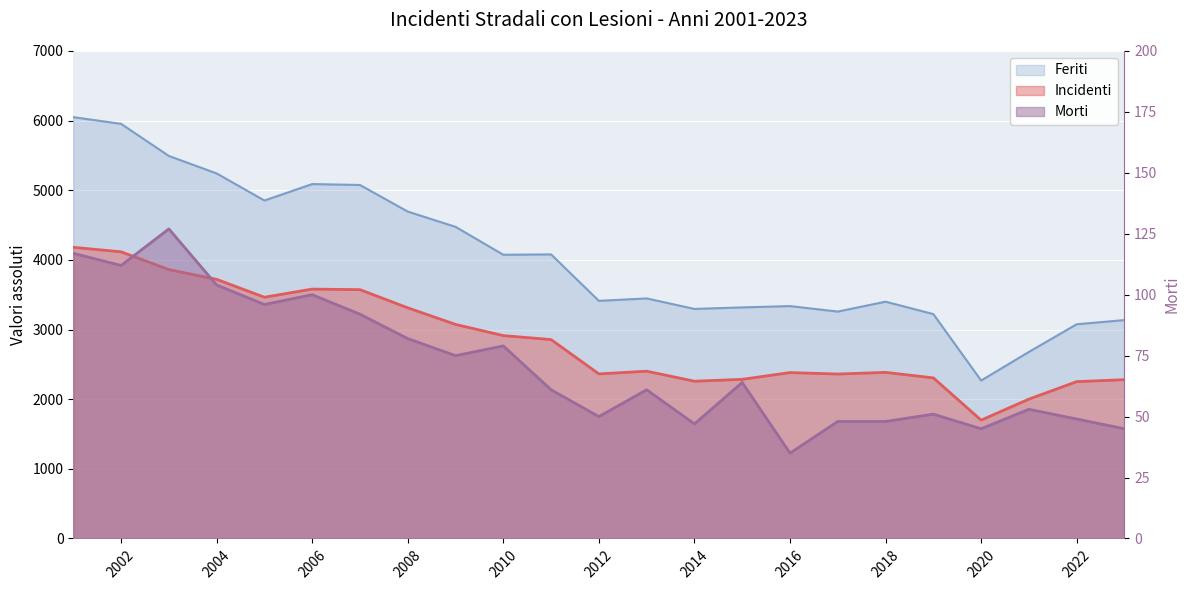

Which series has the largest total across all categories?

Feriti